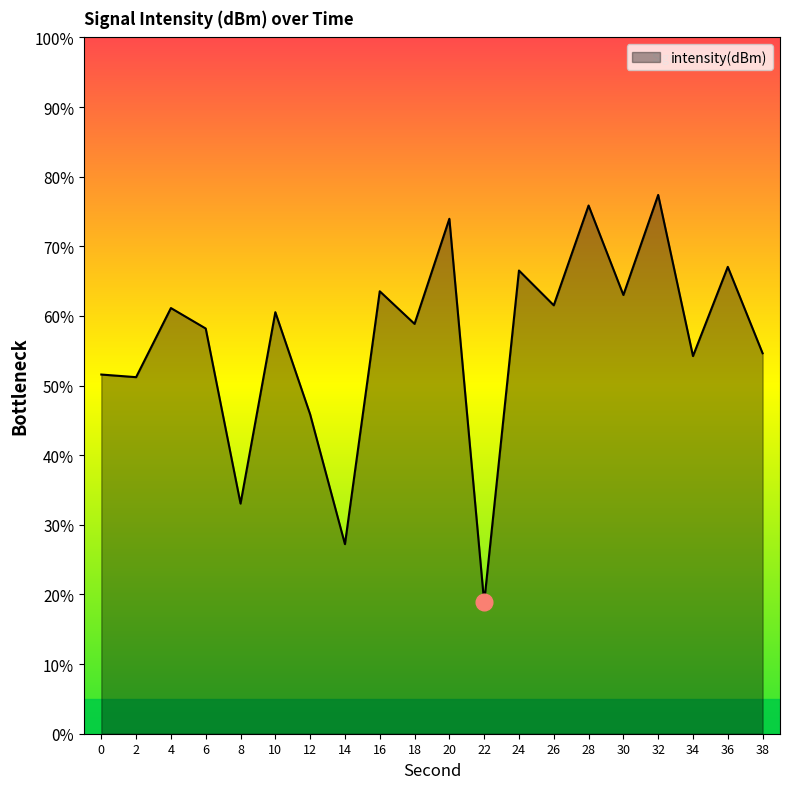

How many series are shown in this chart?

1